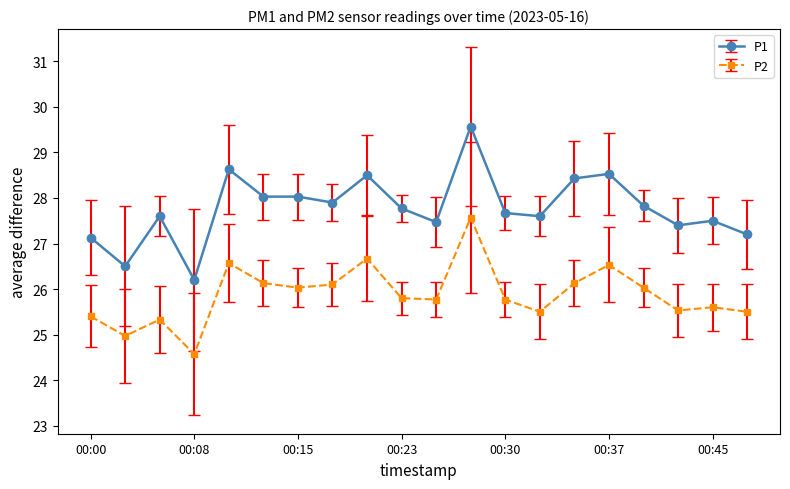

True or false: P2 and P1 intersect in this chart.

False